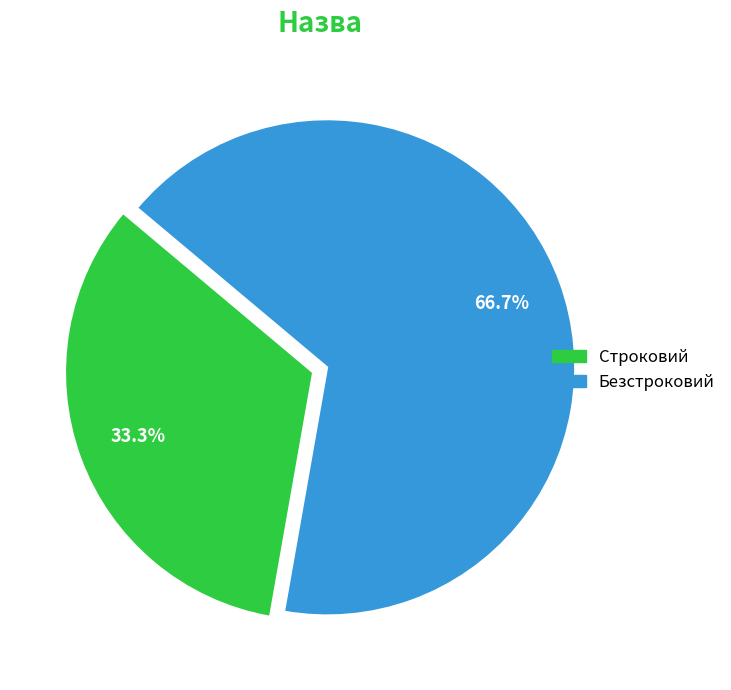

Is there a majority slice in this chart?

Yes